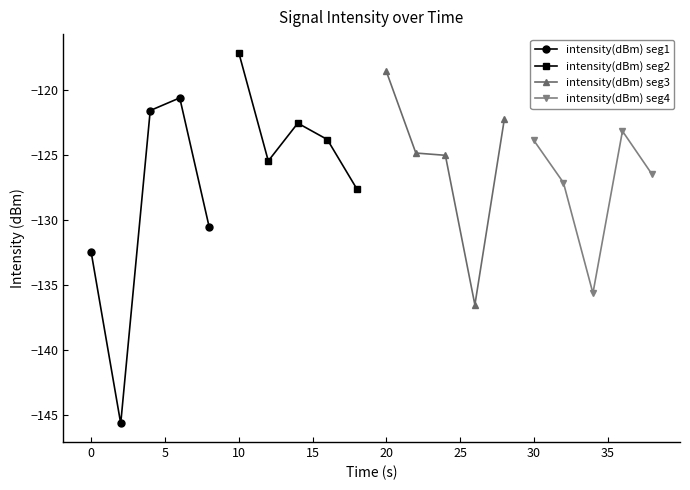

Which series has the largest total across all categories?

intensity(dBm) seg2